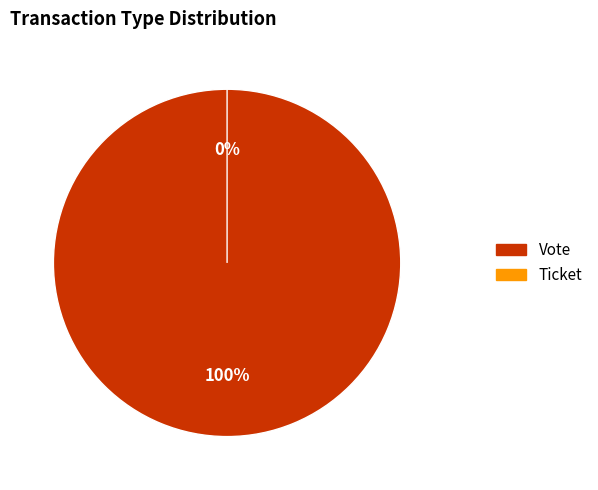

How many slices are in this pie chart?

2